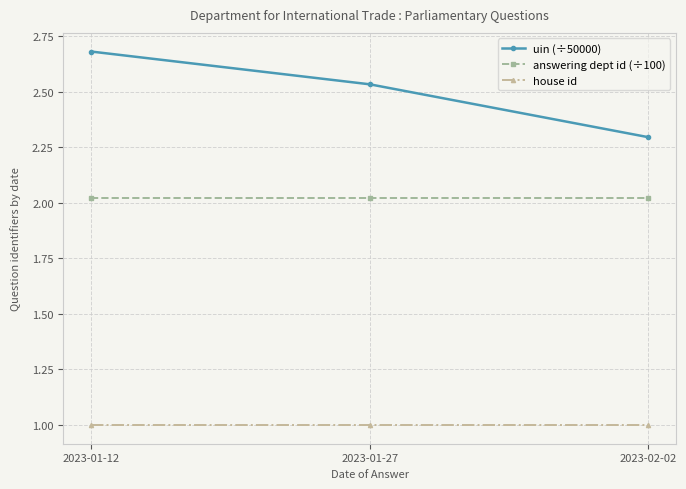

At which category does the chart reach its peak across all series?

2023-01-12